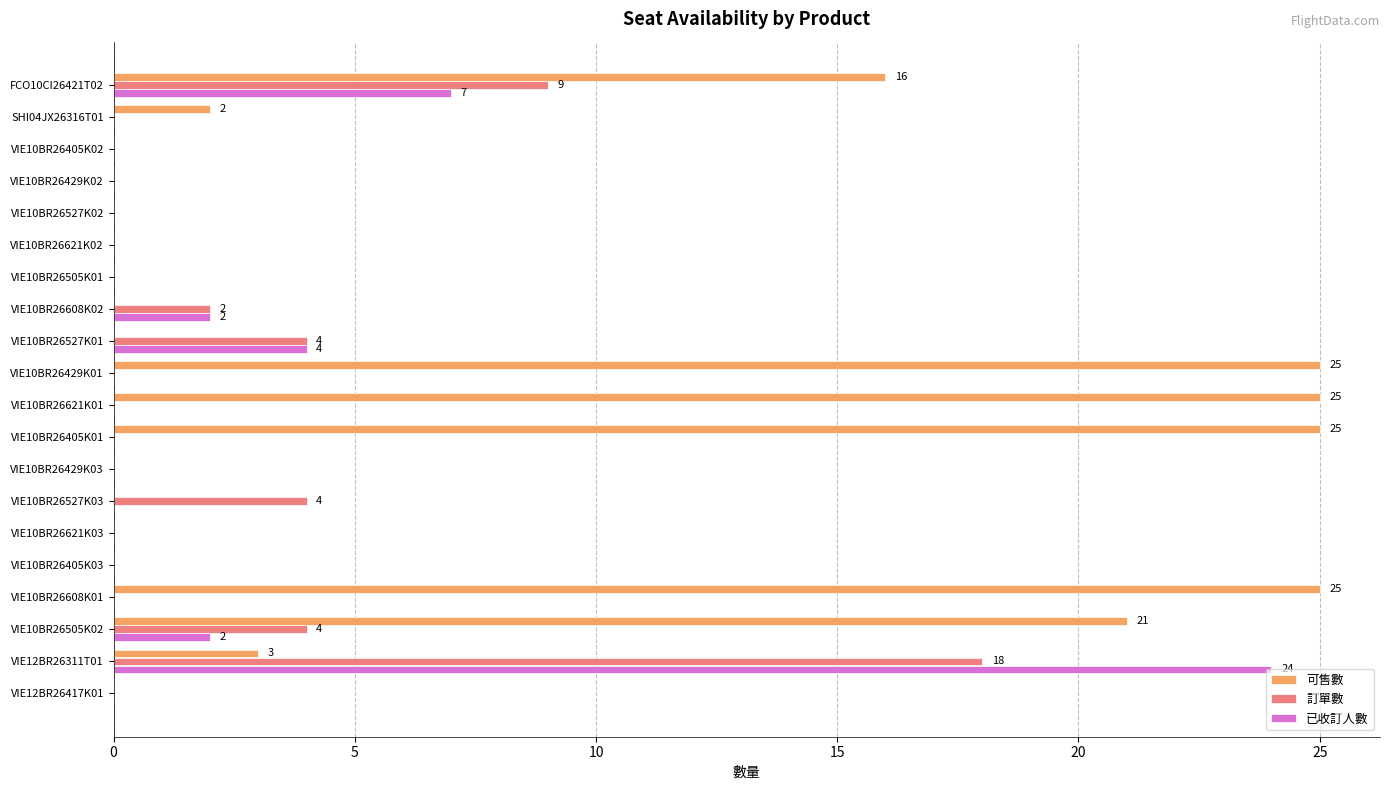

Which series has the largest total across all categories?

可售數